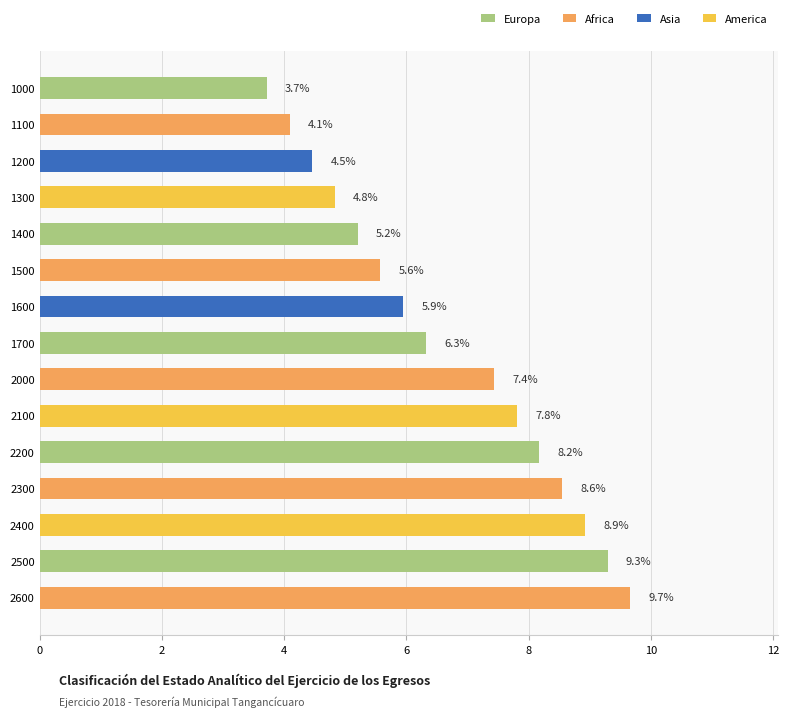

At which label is the value closest to 6?

1600